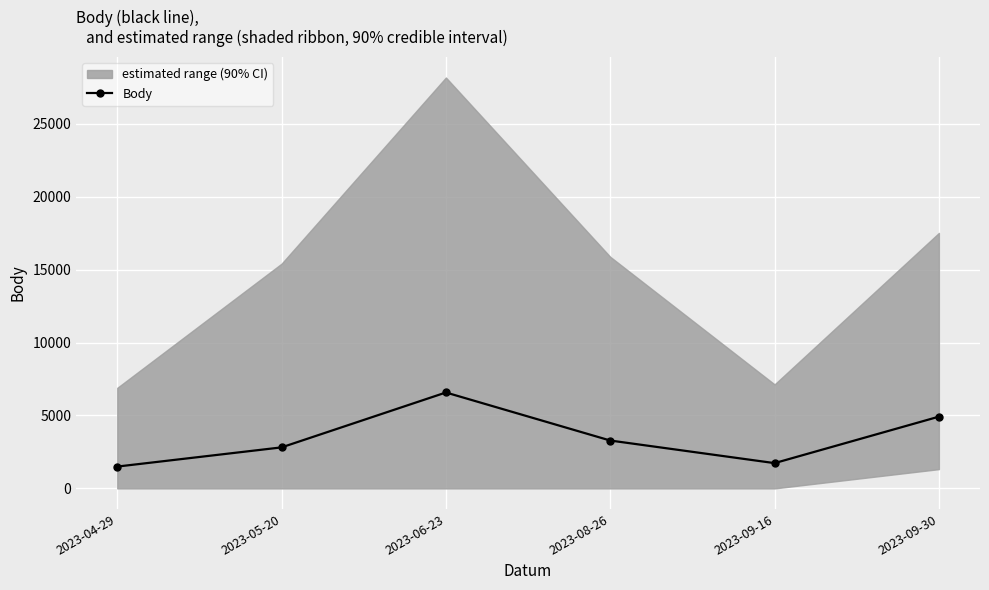

Rank the categories by value from highest to lowest.

2023-06-23, 2023-09-30, 2023-08-26, 2023-05-20, 2023-09-16, 2023-04-29